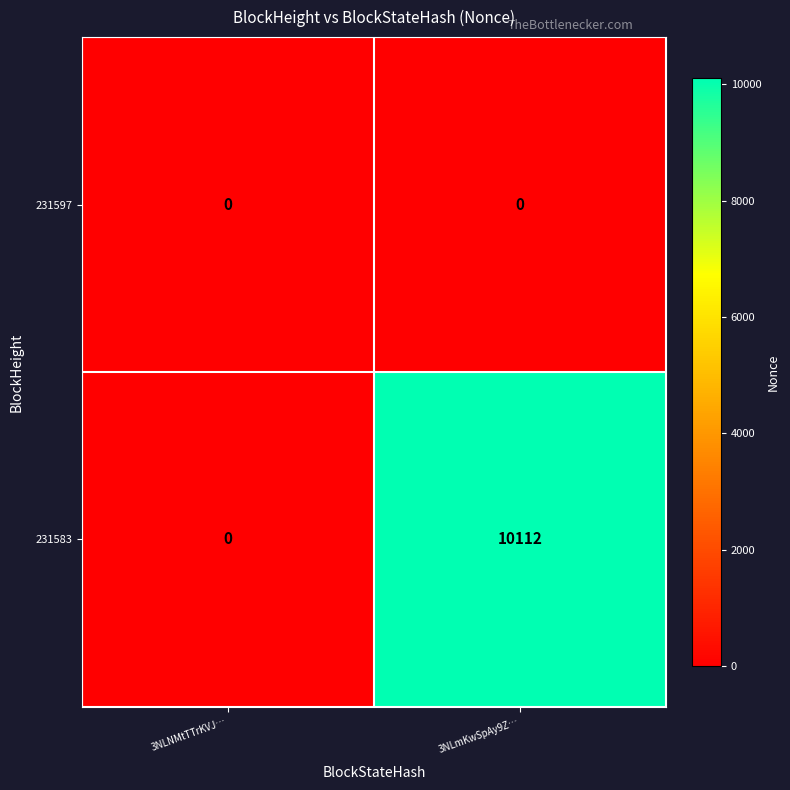

The value of 231583 at 3NLNMtTTrKVJ… is 0. True or false?

True